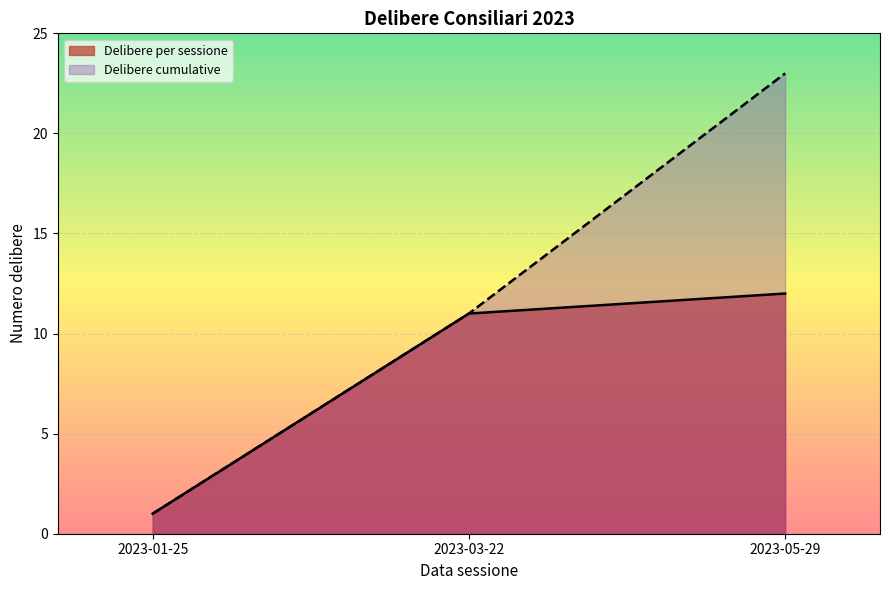

True or false: the data shows 2 at 2023-01-25.

False